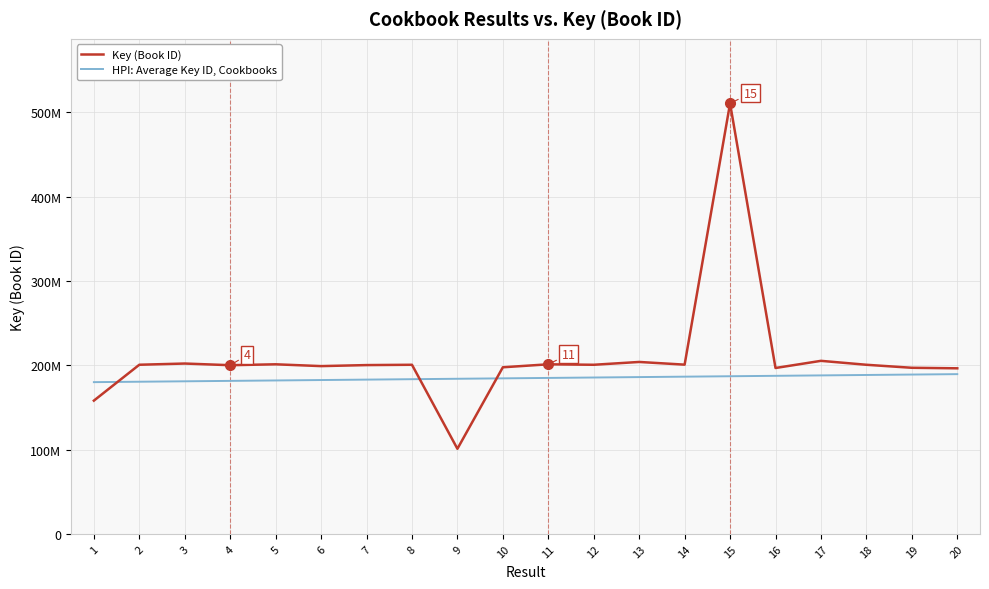

The value of HPI: Average Key ID, Cookbooks at 20 is 250754169. True or false?

False